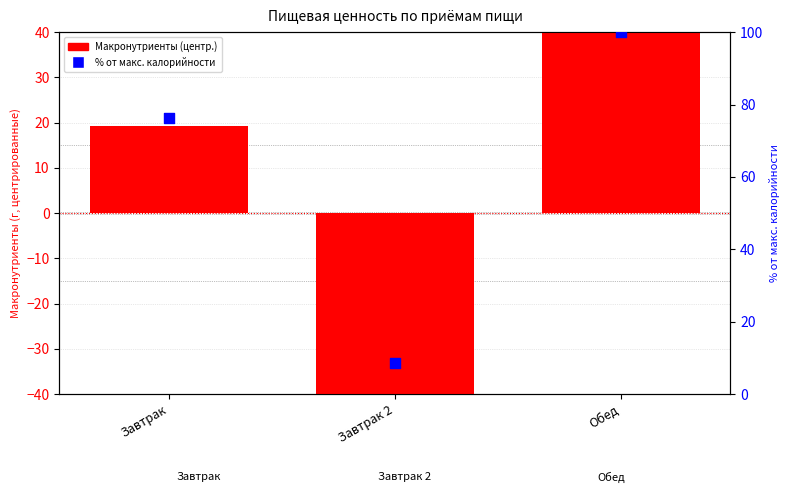

Is the value of Макронутриенты (центр.) at Обед greater than the value of % от макс. калорийности at Завтрак 2?

Yes